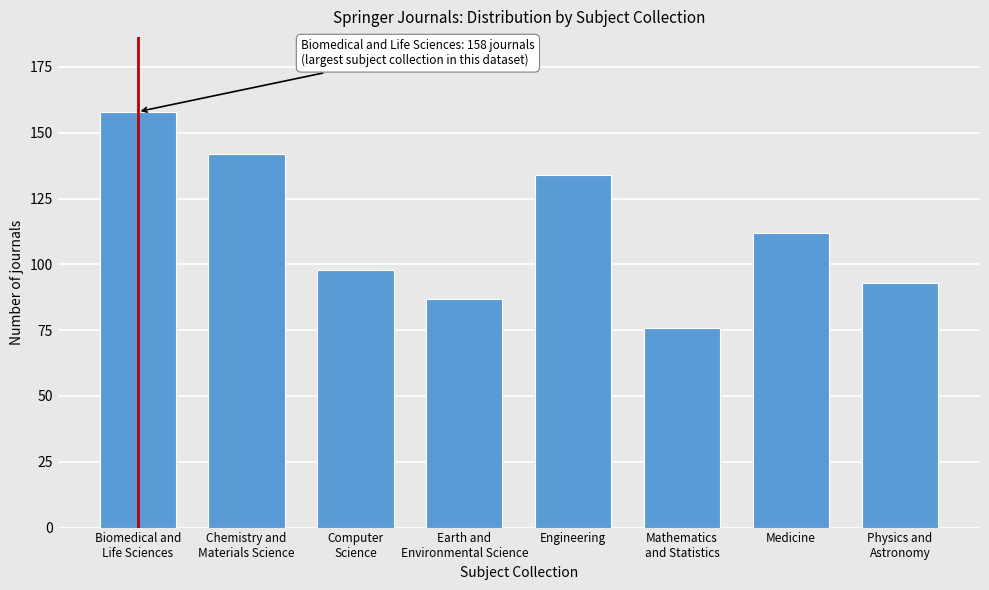

Reading right to left, list all the values displayed in this chart.

93	112	76	134	87	98	142	158